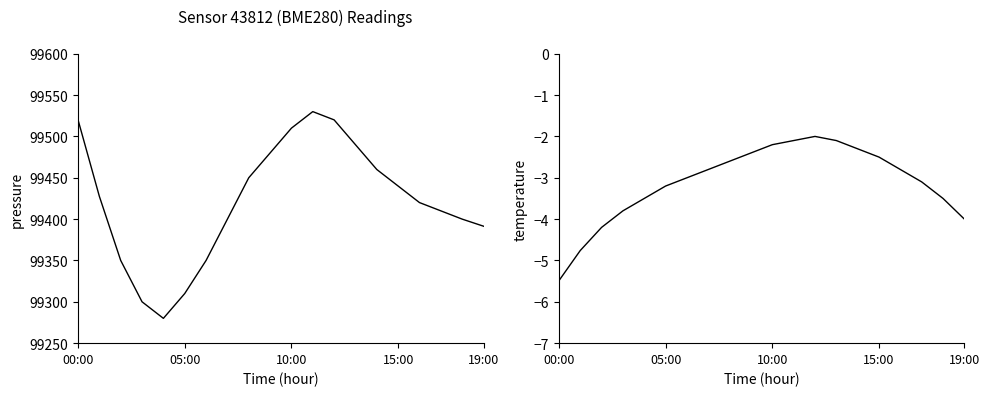

Which series has the widest spread of values?

pressure